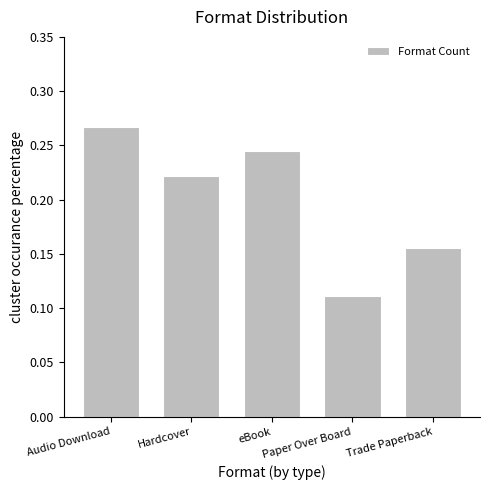

What is the sum of all values?

1.0